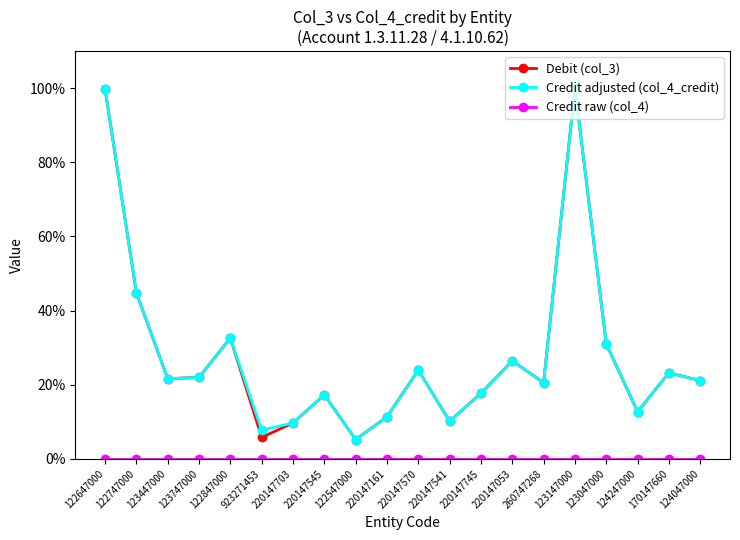

Does the chart have visible grid lines?

No